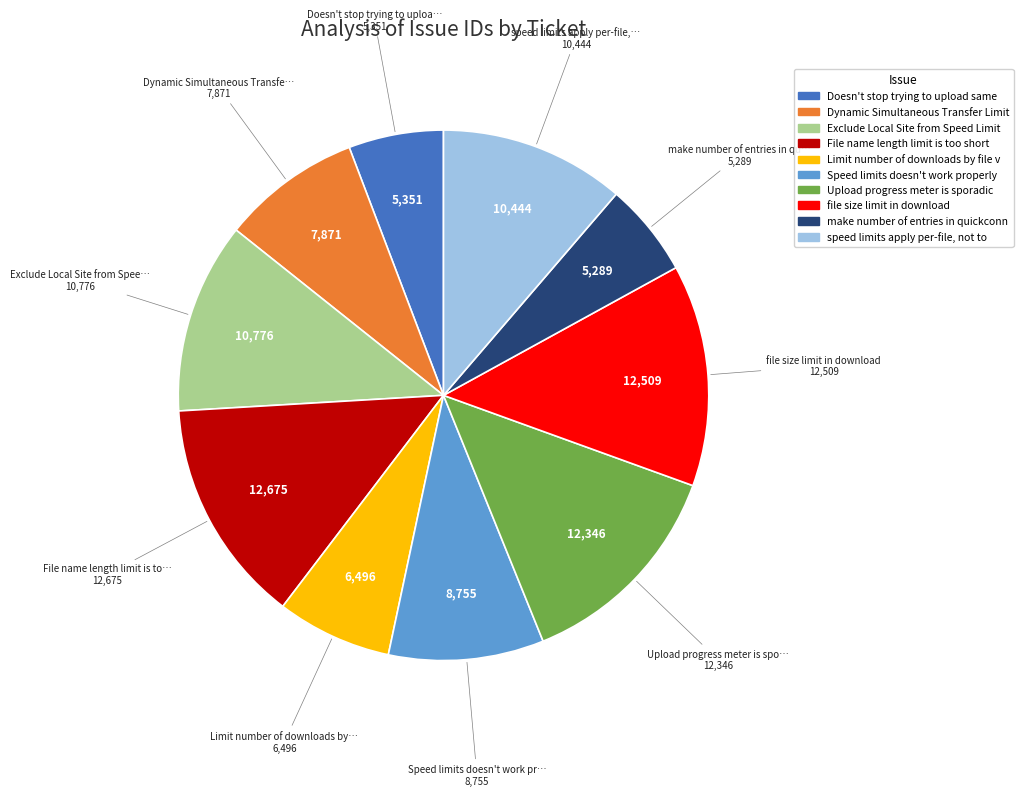

Does any single category account for the majority?

No